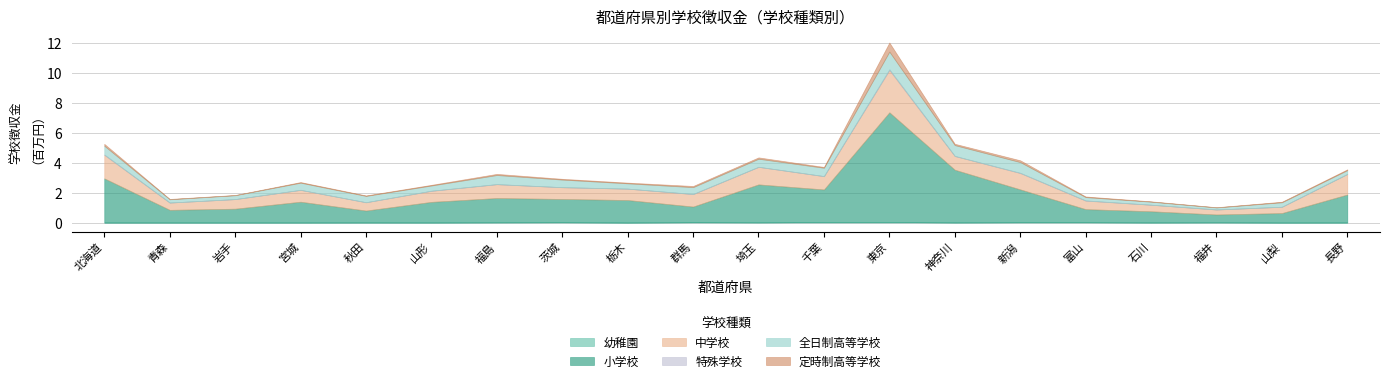

True or false: 定時制高等学校 and 幼稚園 intersect in this chart.

True